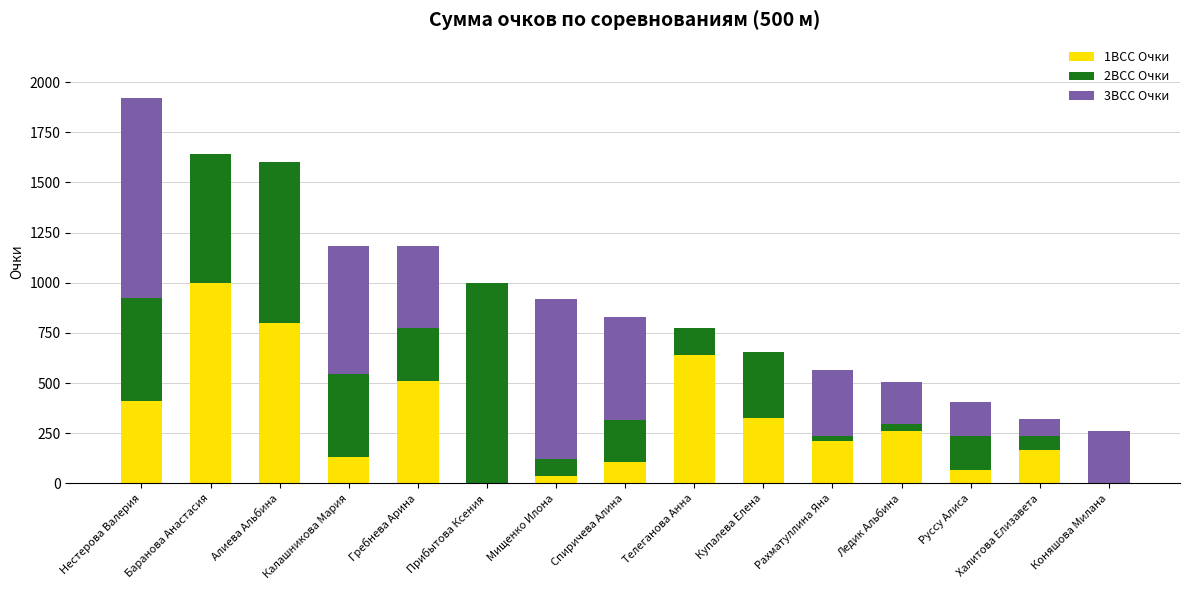

What is the total value across all series at Спиричева Алина?

829